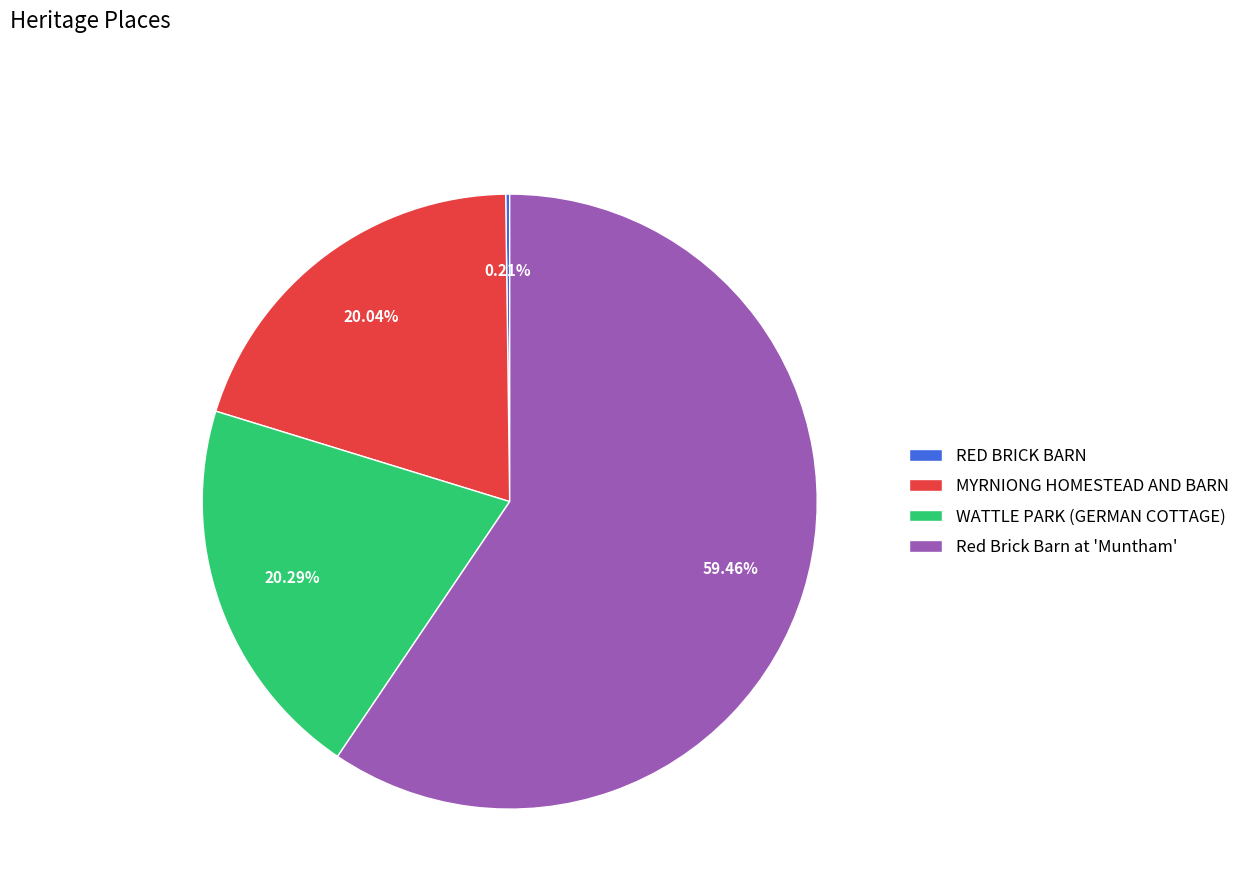

Is there any slice that represents more than half of the pie?

Yes